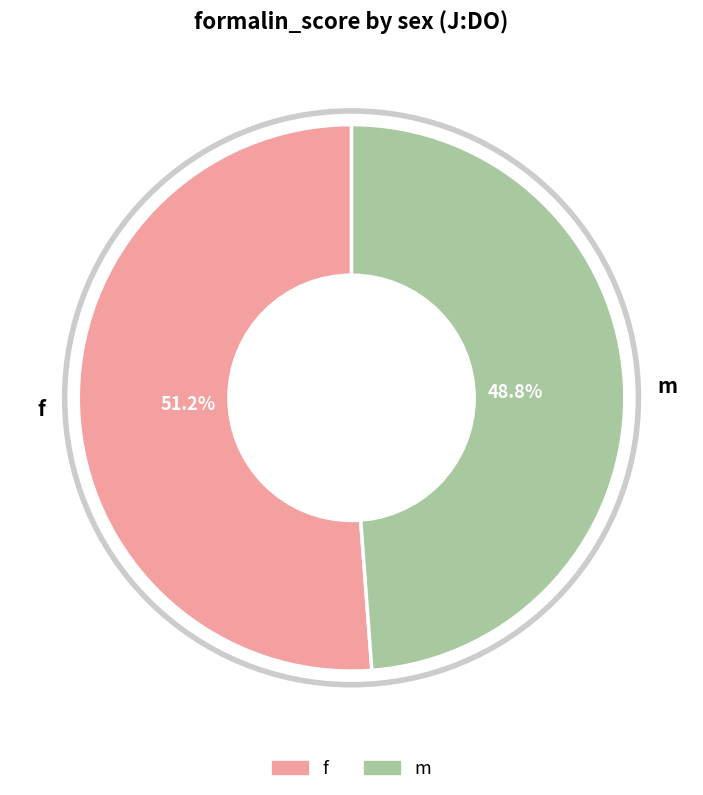

Which category has the smallest portion of the pie?

m